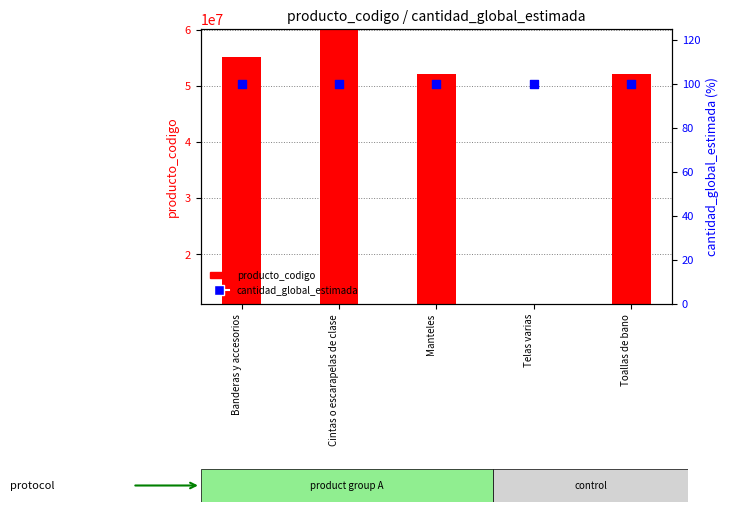

What are all the series names shown in the legend?

producto_codigo, cantidad_global_estimada